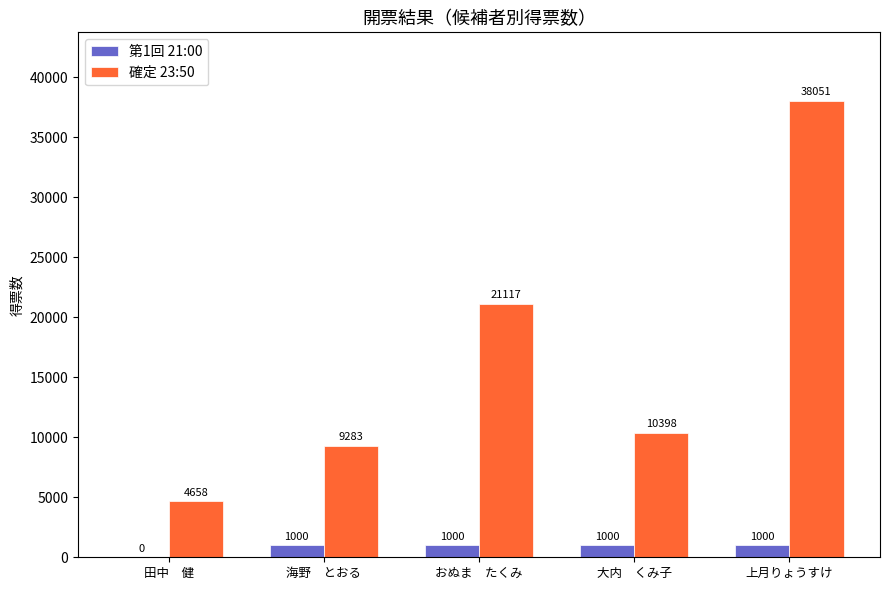

Between おぬま　たくみ and 上月りょうすけ, which series saw the biggest shift?

確定 23:50